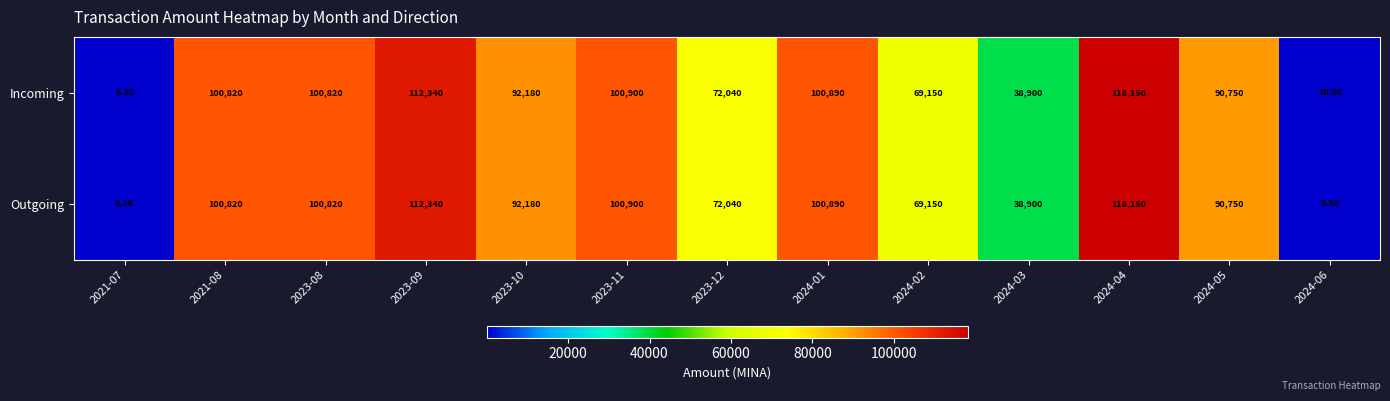

Rank the series at 2021-07 from highest to lowest value.

Incoming, Outgoing